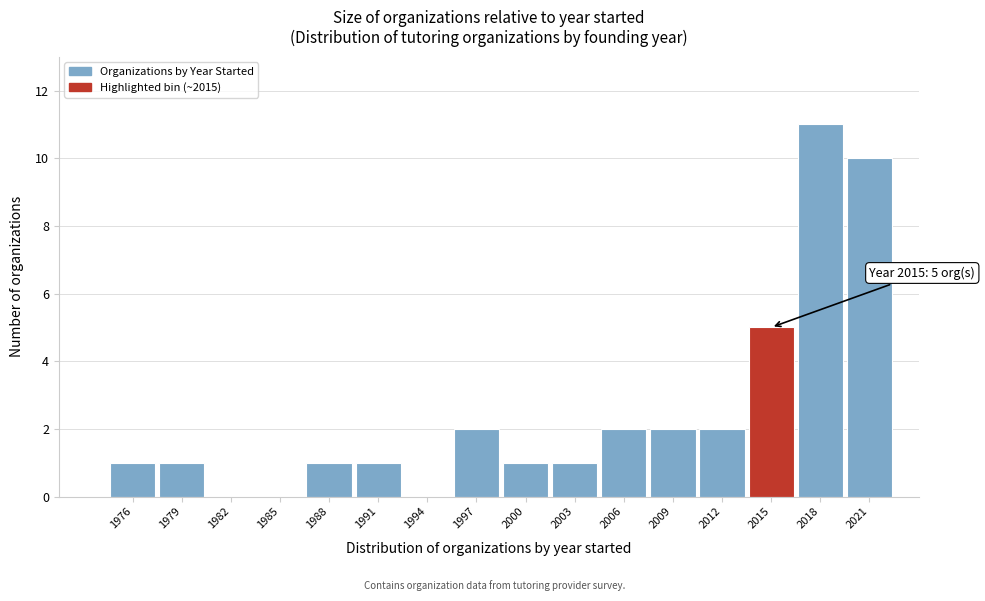

Reading right to left, what are all the values shown in this chart?

2021=10	2018=11	2015=5	2012=2	2009=2	2006=2	2003=1	2000=1	1997=2	1994=0	1991=1	1988=1	1985=0	1982=0	1979=1	1976=1